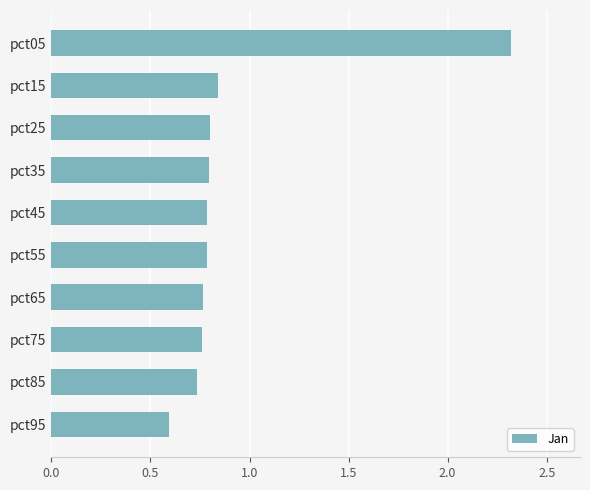

How many bars are there in total?

10